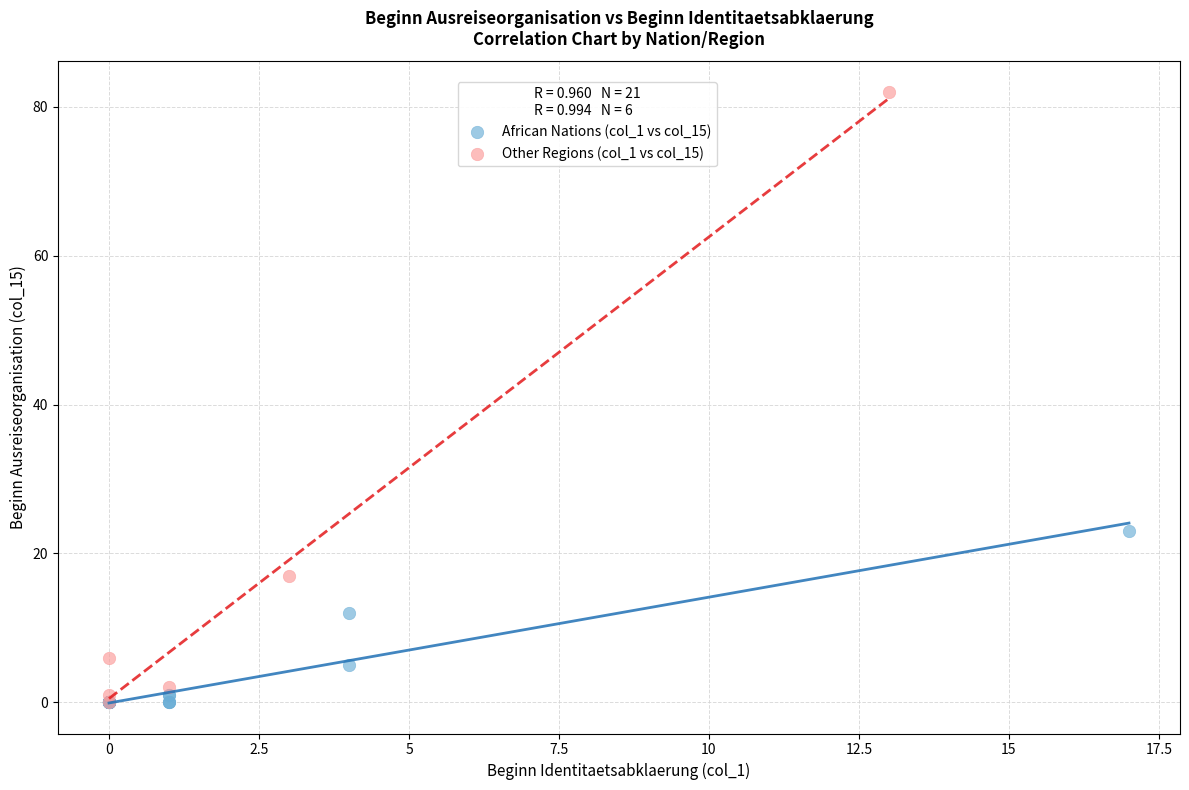

Which series has the largest Y range (max minus min)?

Other Regions (col_1 vs col_15)